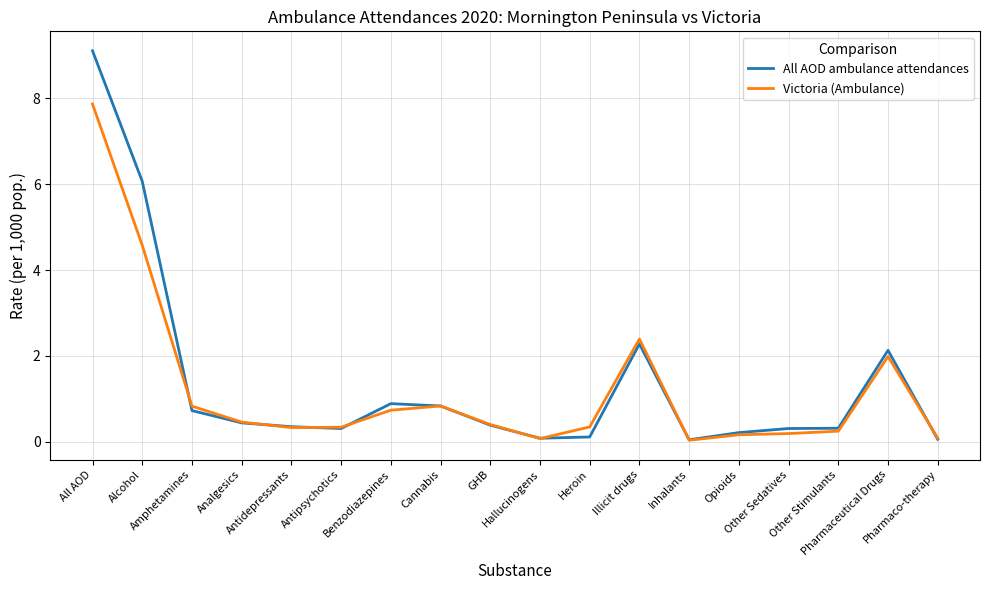

At how many categories does at least one series exceed 1?

4